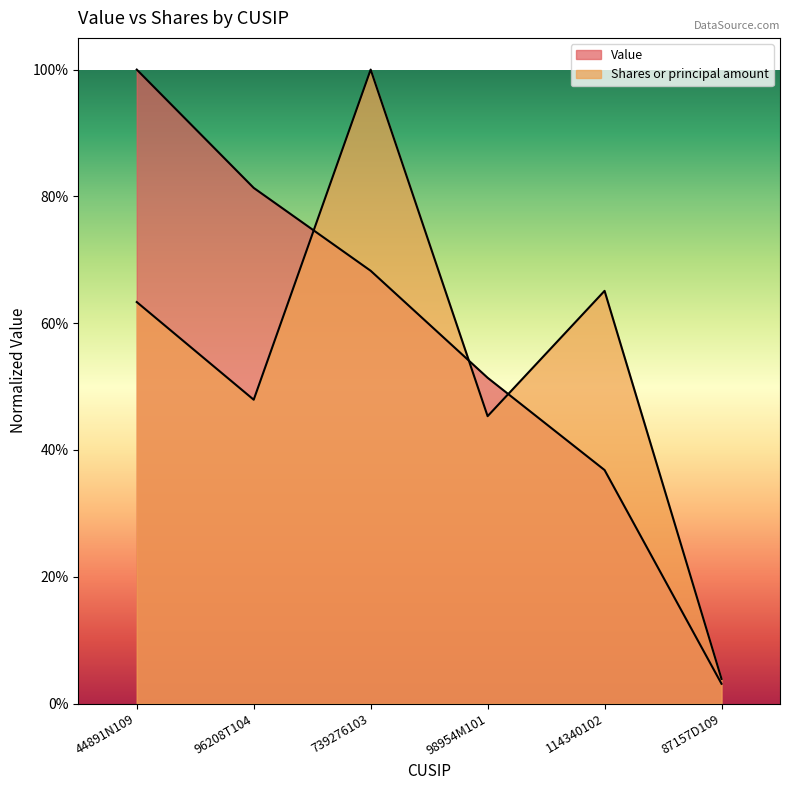

True or false: Value has a value of 0.8 at 96208T104.

True